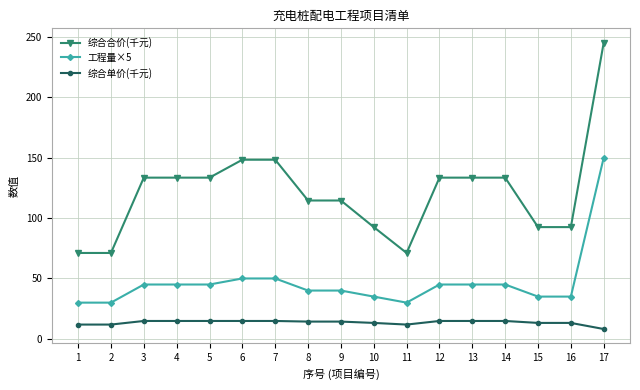

Which series has the largest total across all categories?

综合合价(千元)